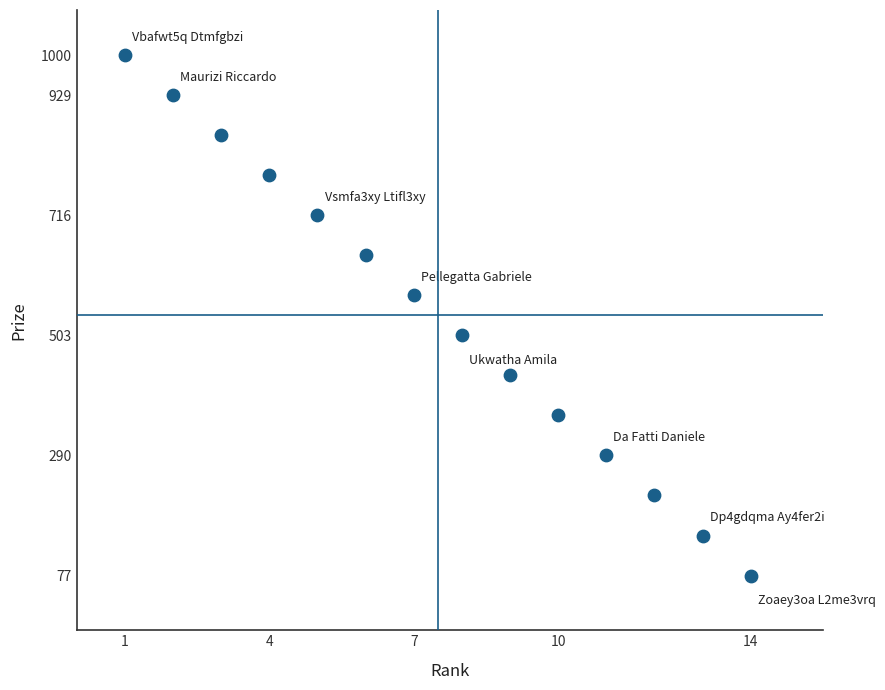

What is the range of X values (max minus min)?

13